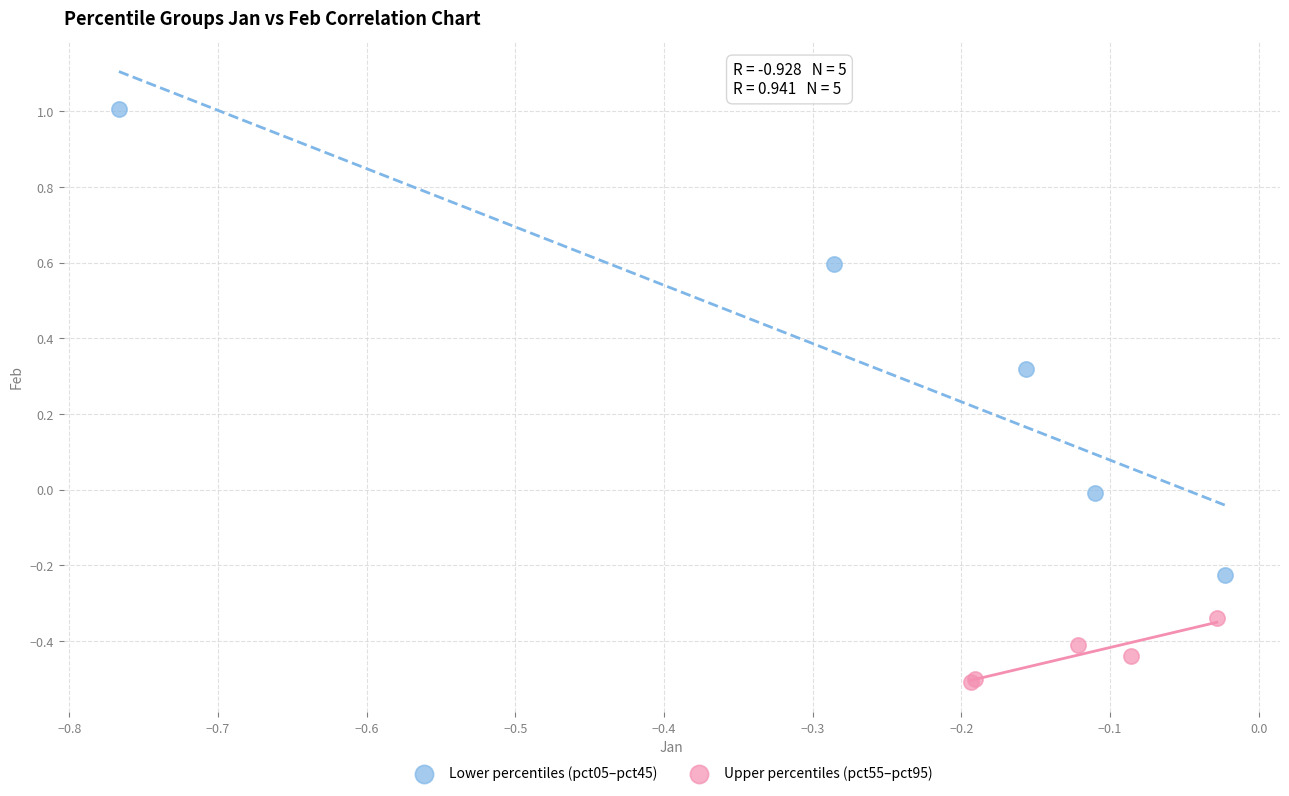

Which series contains the lowest Y value?

Upper percentiles (pct55–pct95)